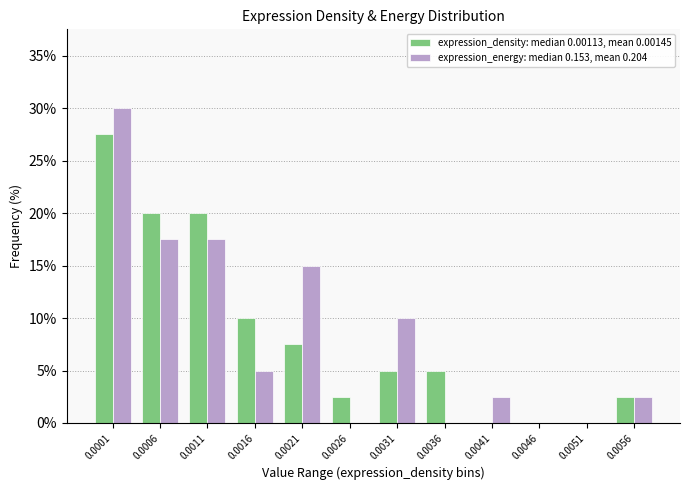

Reading right to left, extract all data points from this chart.

expression_density: median 0.00113, mean 0.00145: 0.0056=2.5	0.0051=0.0	0.0046=0.0	0.0041=0.0	0.0036=5.0	0.0031=5.0	0.0026=2.5	0.0021=7.5	0.0016=10.0	0.0011=20.0	0.0006=20.0	0.0001=27.5
expression_energy: median 0.153, mean 0.204: 0.0056=2.5	0.0051=0.0	0.0046=0.0	0.0041=2.5	0.0036=0.0	0.0031=10.0	0.0026=0.0	0.0021=15.0	0.0016=5.0	0.0011=17.5	0.0006=17.5	0.0001=30.0